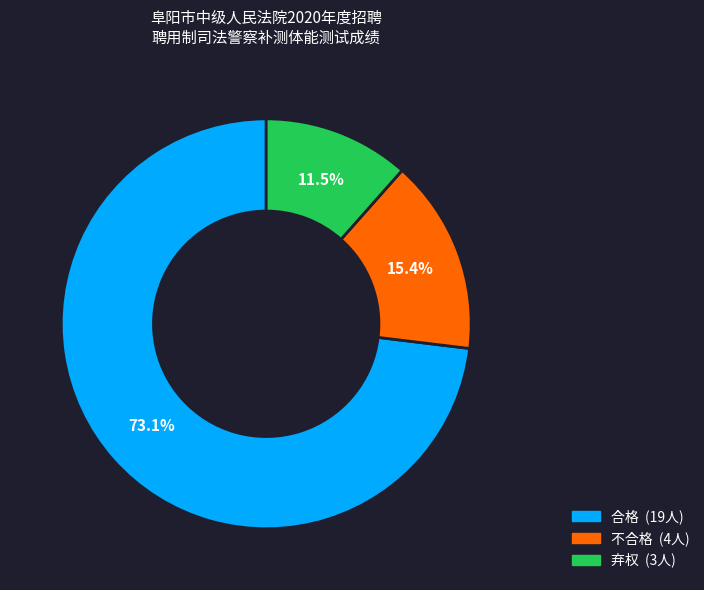

Which slice is the largest?

合格